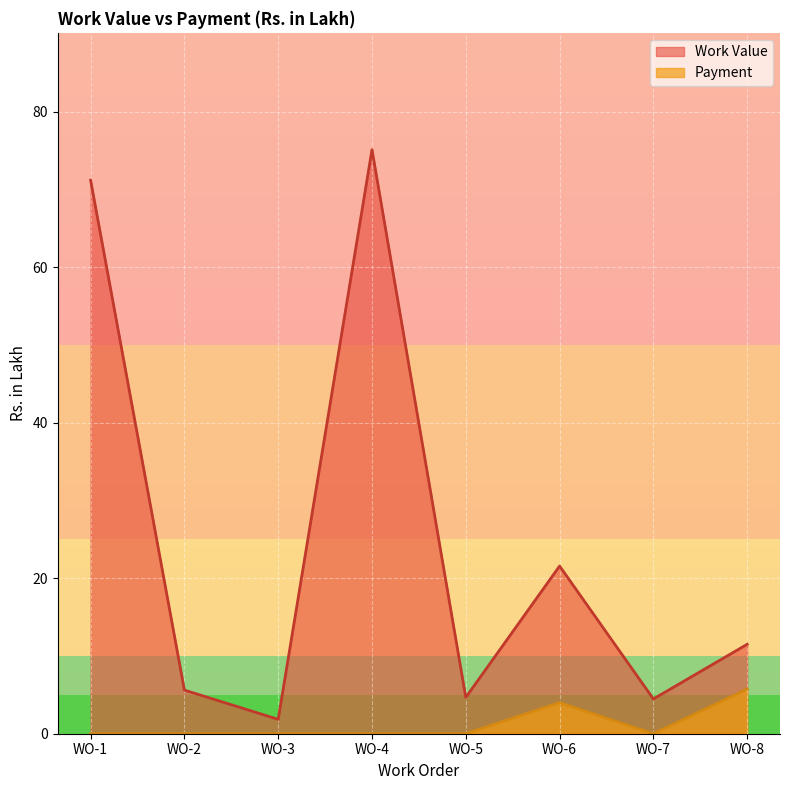

How many lines are shown in the chart?

2